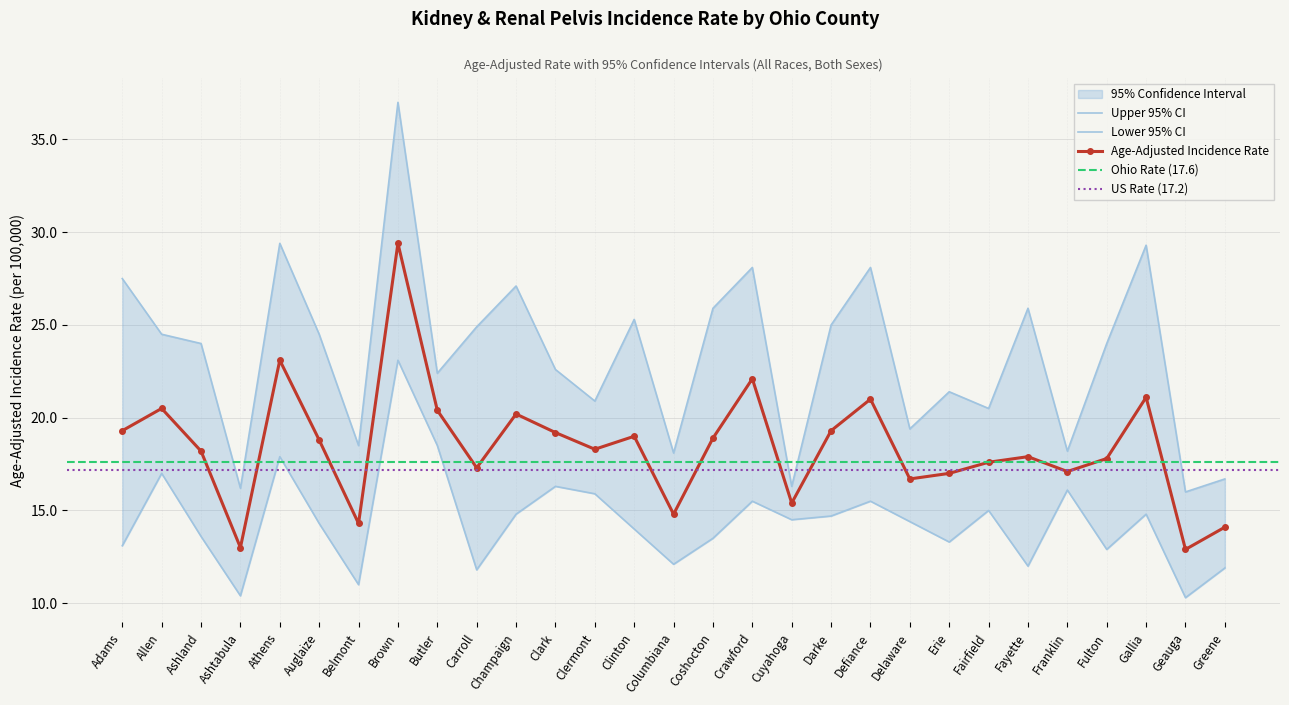

True or false: Age-Adjusted Incidence Rate and Upper 95% CI cross at least once.

False